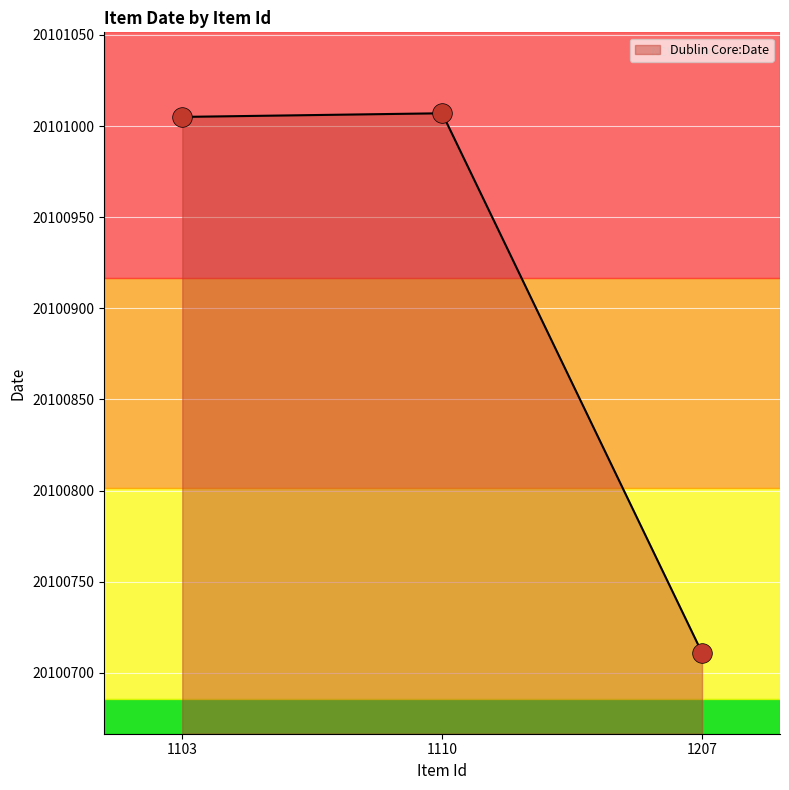

What is the ratio of the value at 1110 to the value at 1103?

1.0